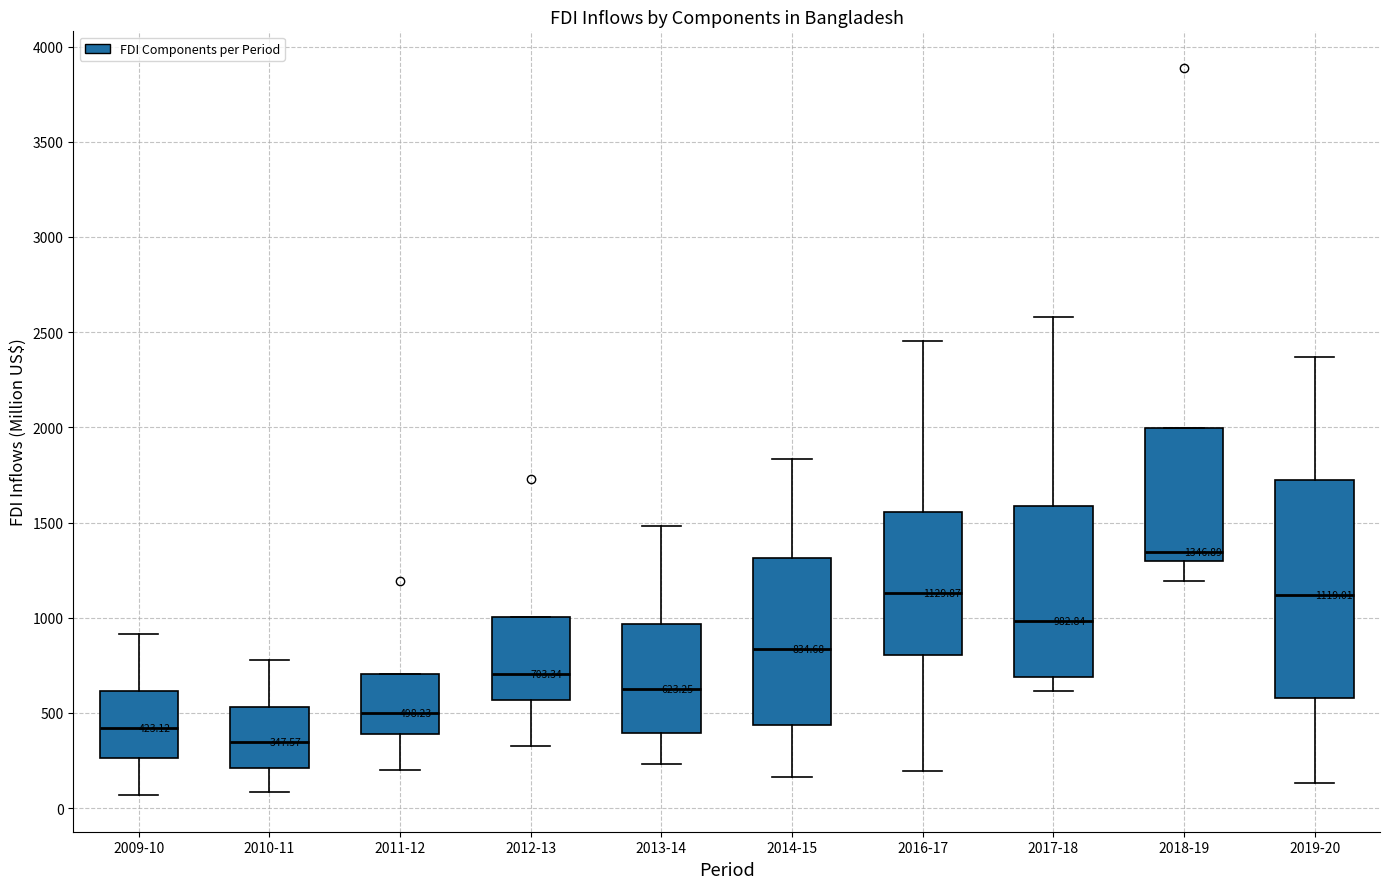

Which box's median line is the highest?

2018-19